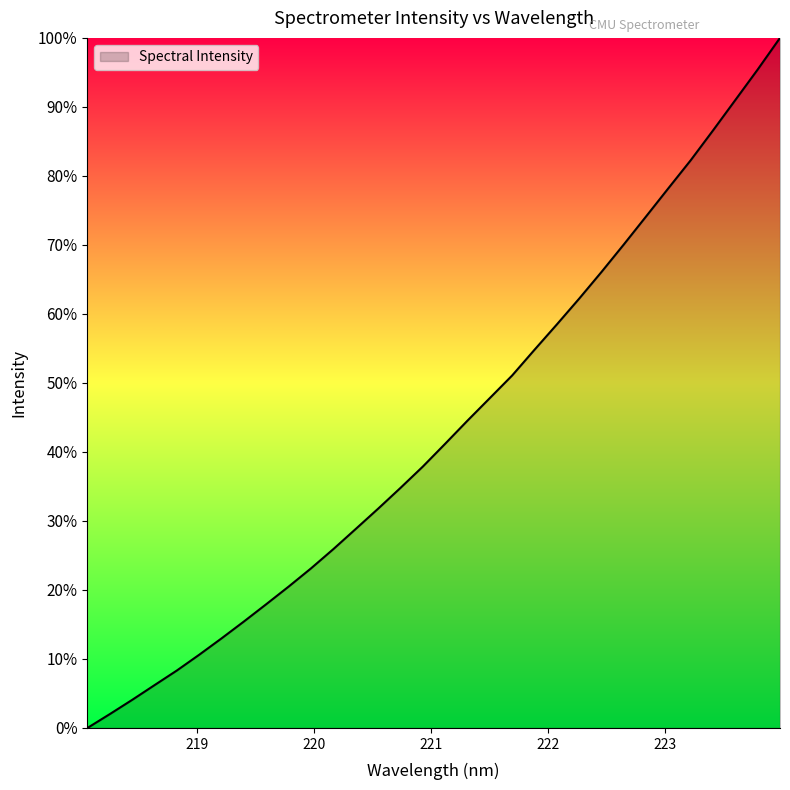

What is the greatest value displayed?

100.0